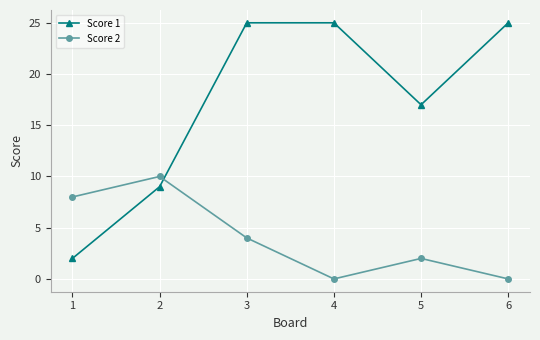

What is the total value across all series at 1?

10